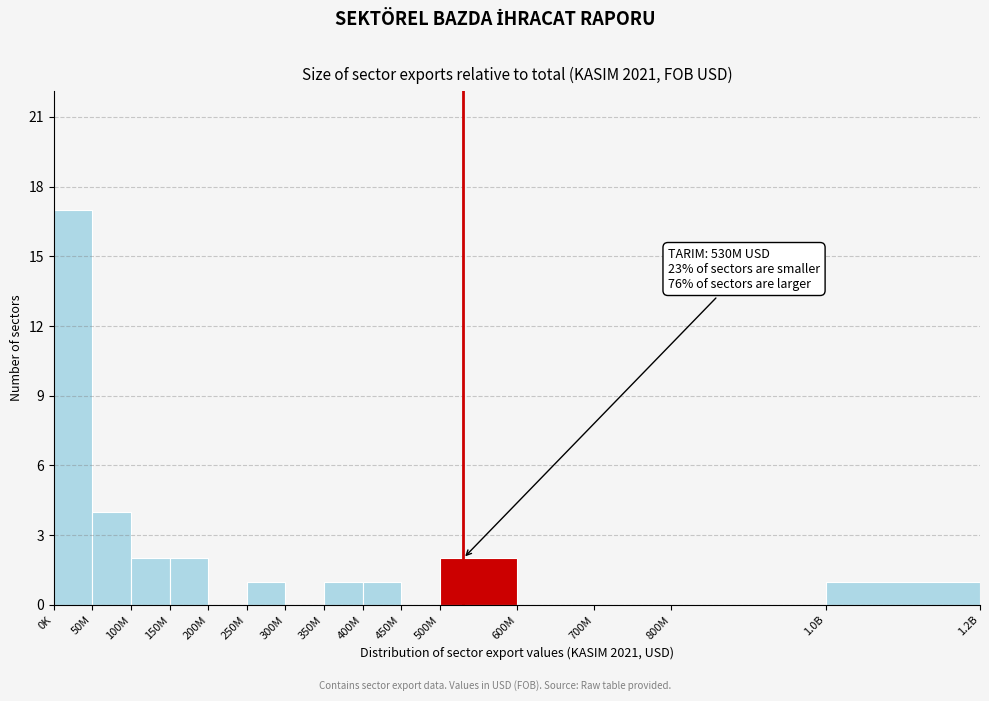

Reading left to right, extract all data points from this chart.

0K=17	50M=4	100M=2	150M=2	200M=0	250M=1	300M=0	350M=1	400M=1	450M=0	500M=2	600M=0	700M=0	800M=0	1.0B=1